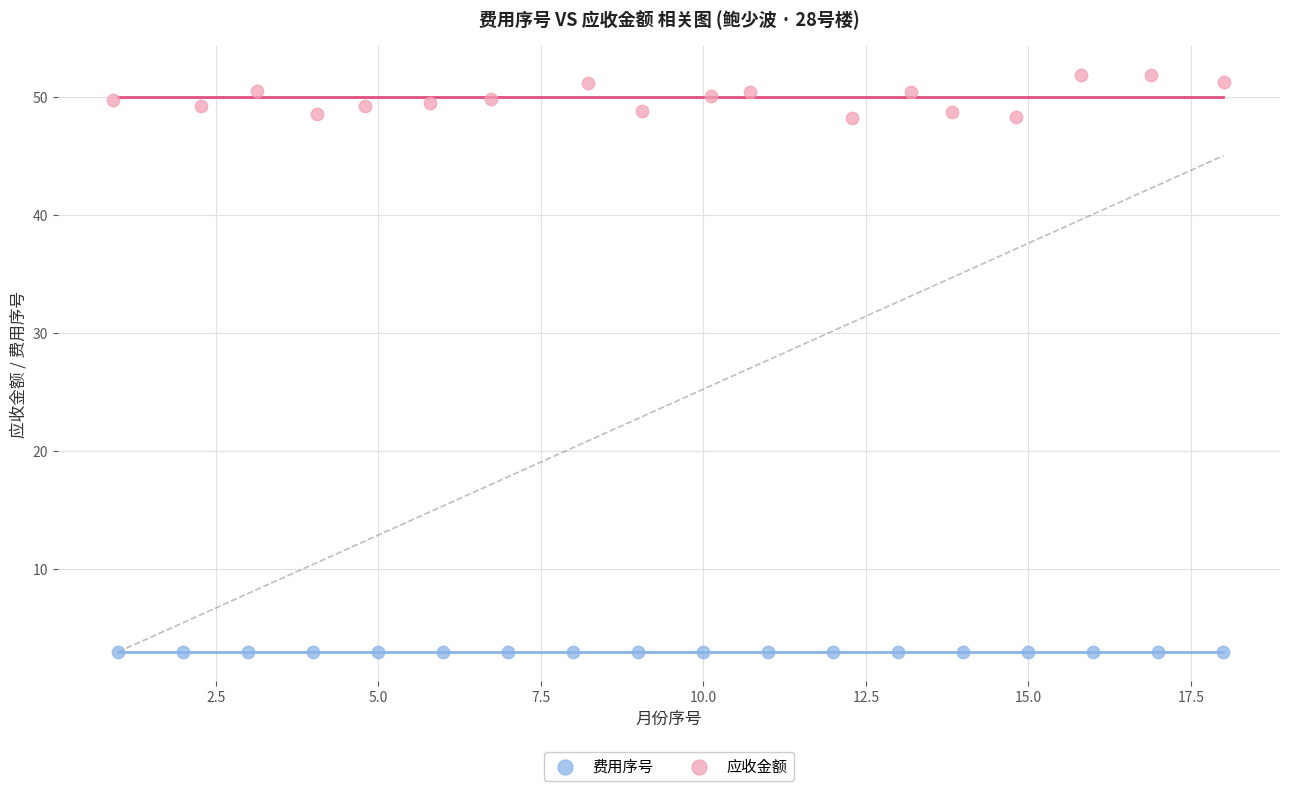

Which series reaches the minimum Y coordinate?

费用序号